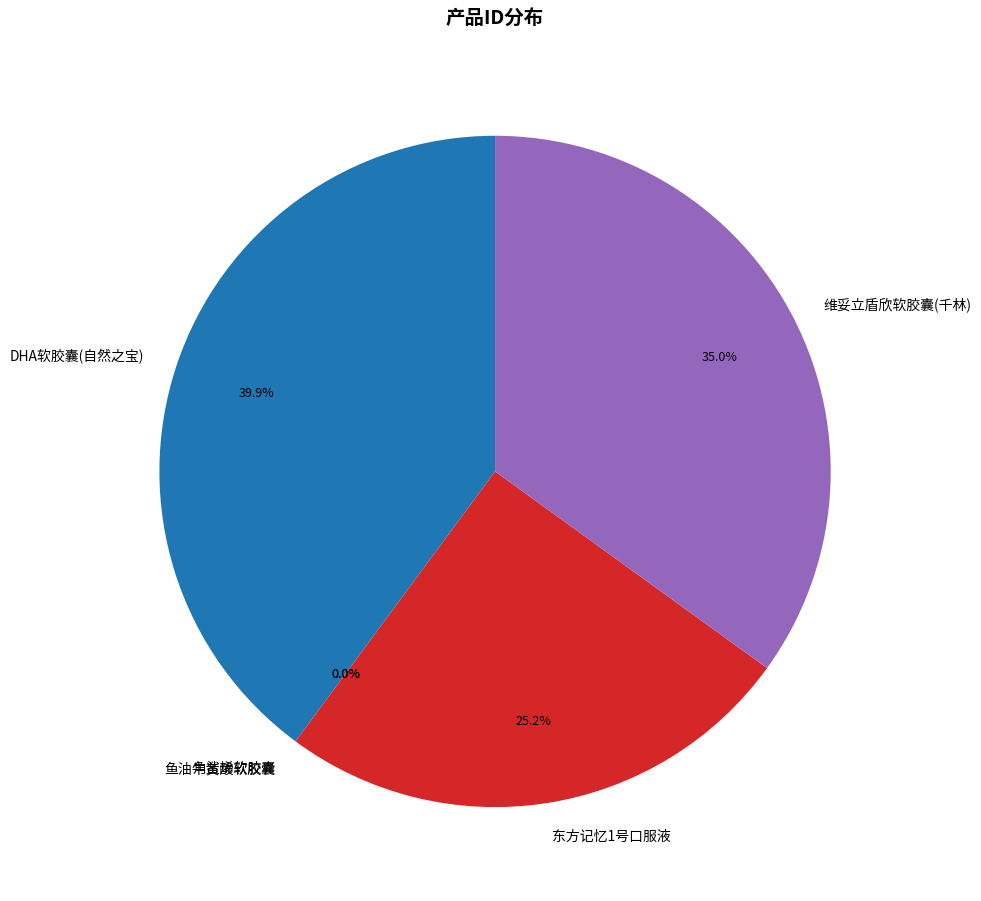

What percentage is the 东方记忆1号口服液 slice, to the nearest percent?

25%